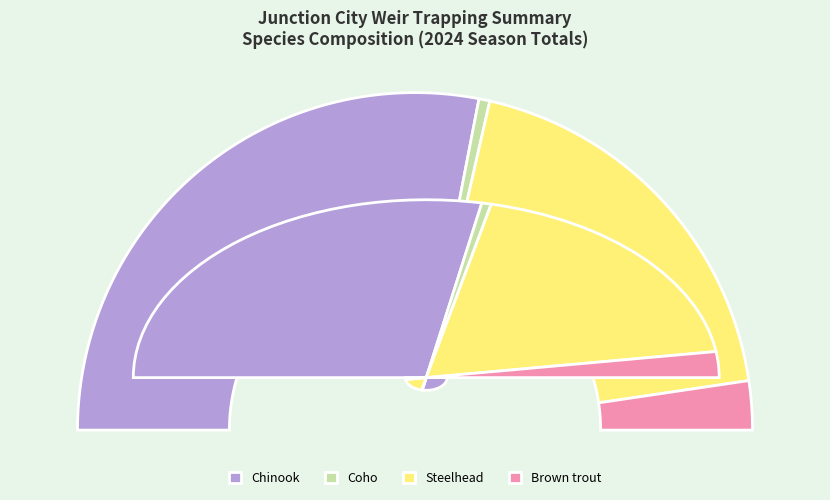

Is Chinook the majority of the pie?

Yes